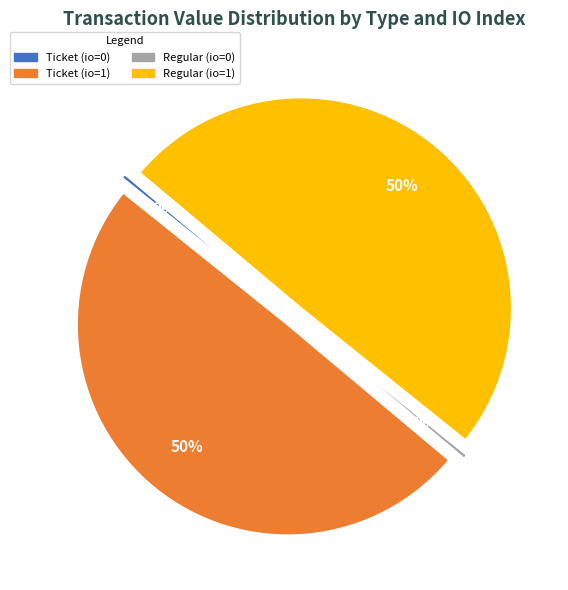

To the nearest percent, what is the combined percentage of Ticket (io=1) and Ticket (io=0)?

50%